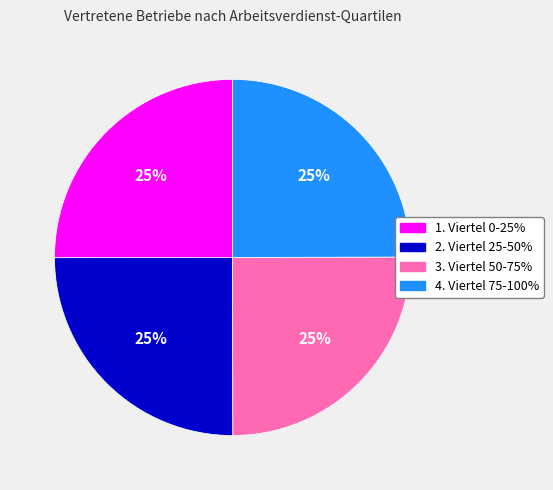

What percentage is the 3. Viertel 50-75% slice, to the nearest percent?

25%